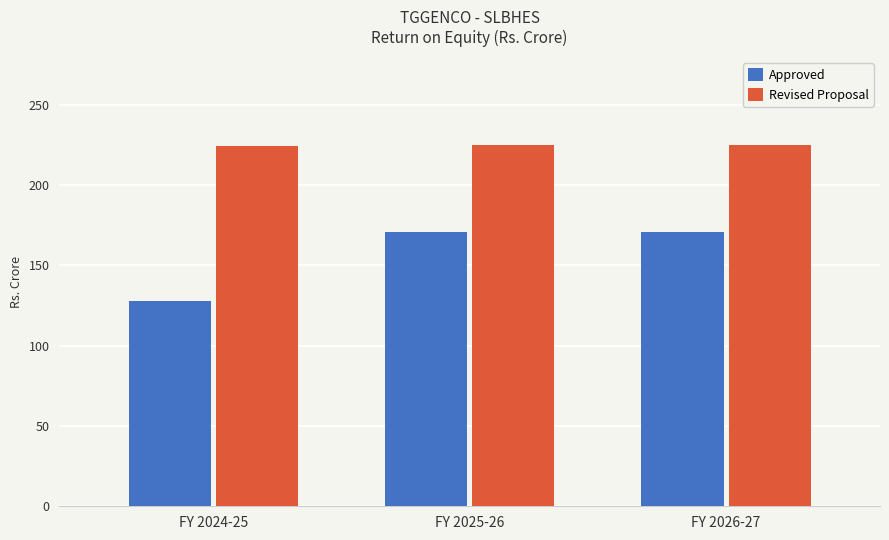

What is the average value of the Revised Proposal series?

224.6